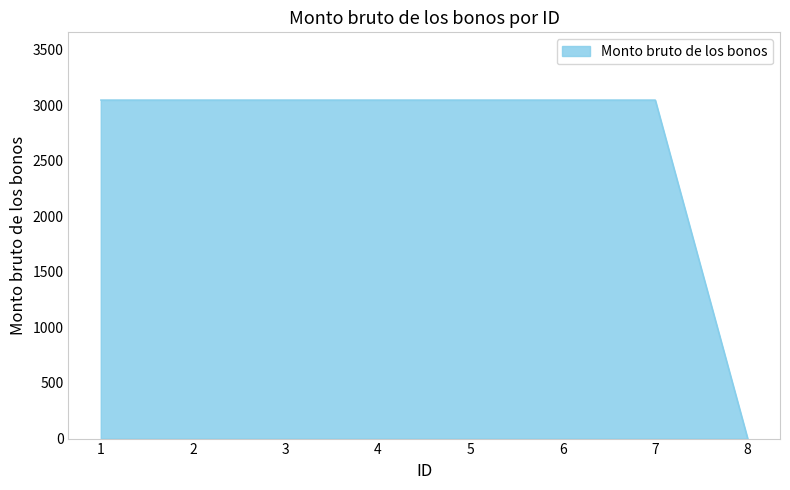

The value at 7 is 4129. True or false?

False